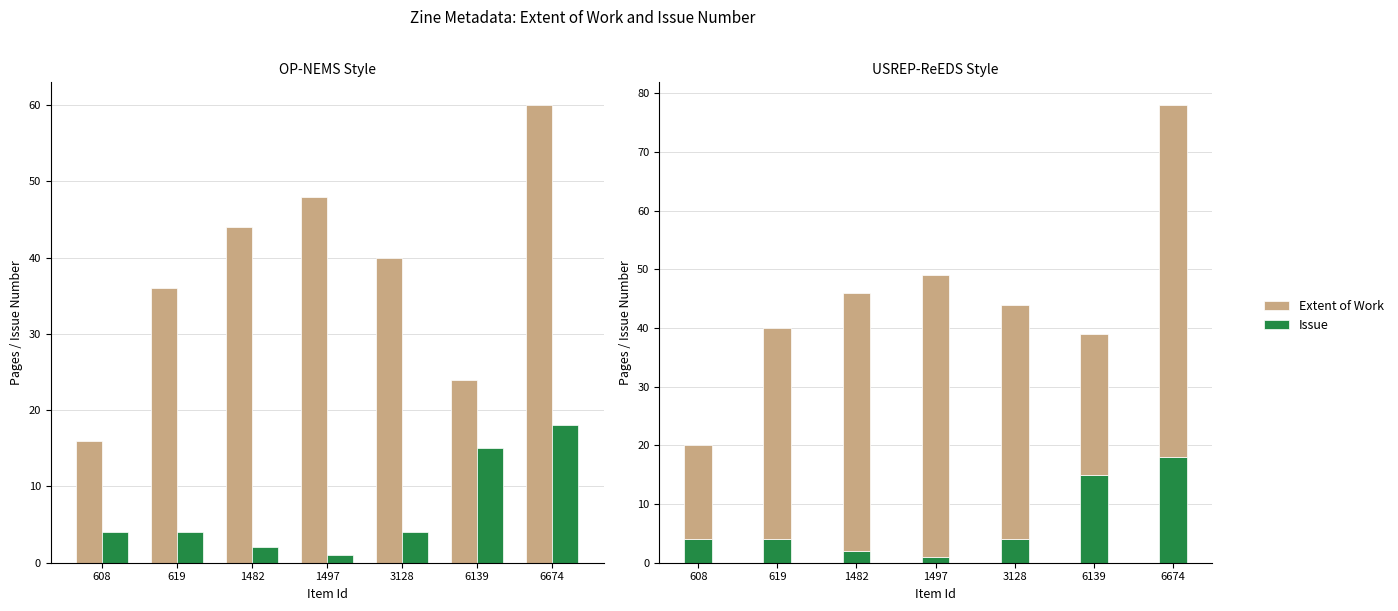

Rank the categories by Extent of Work value from lowest to highest.

608, 6139, 619, 3128, 1482, 1497, 6674